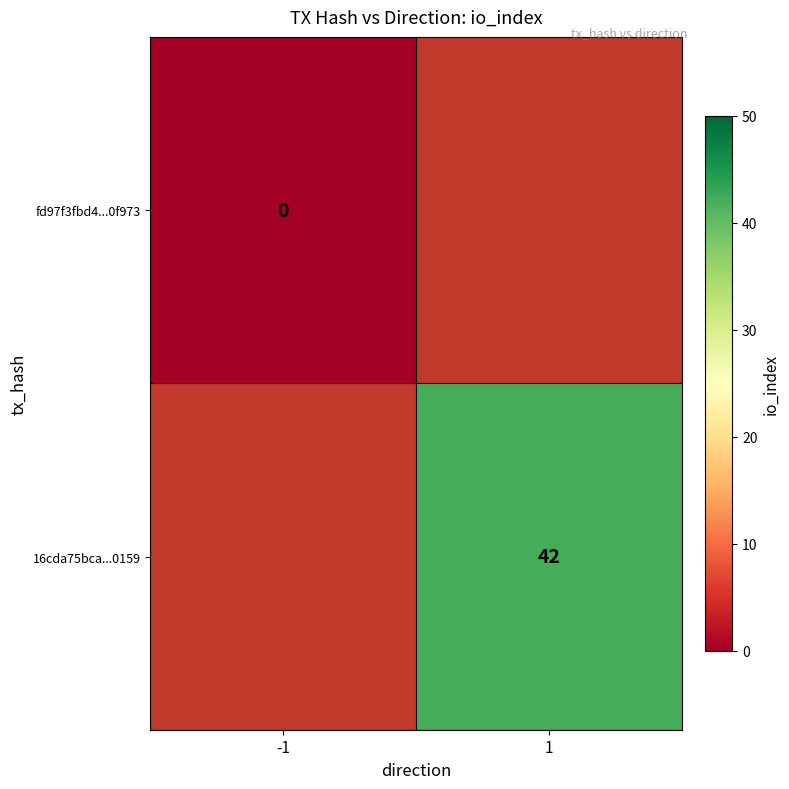

The value of 16cda75bca...0159 at 1 is 14. True or false?

False